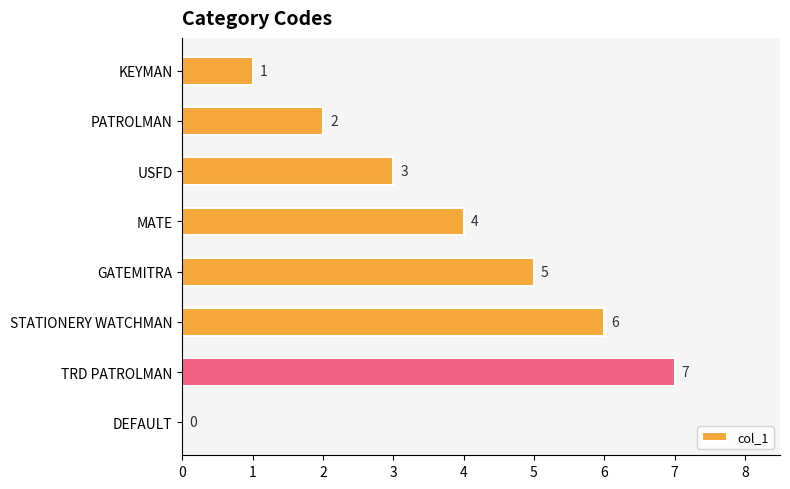

At which category does the chart reach its peak across all series?

TRD PATROLMAN